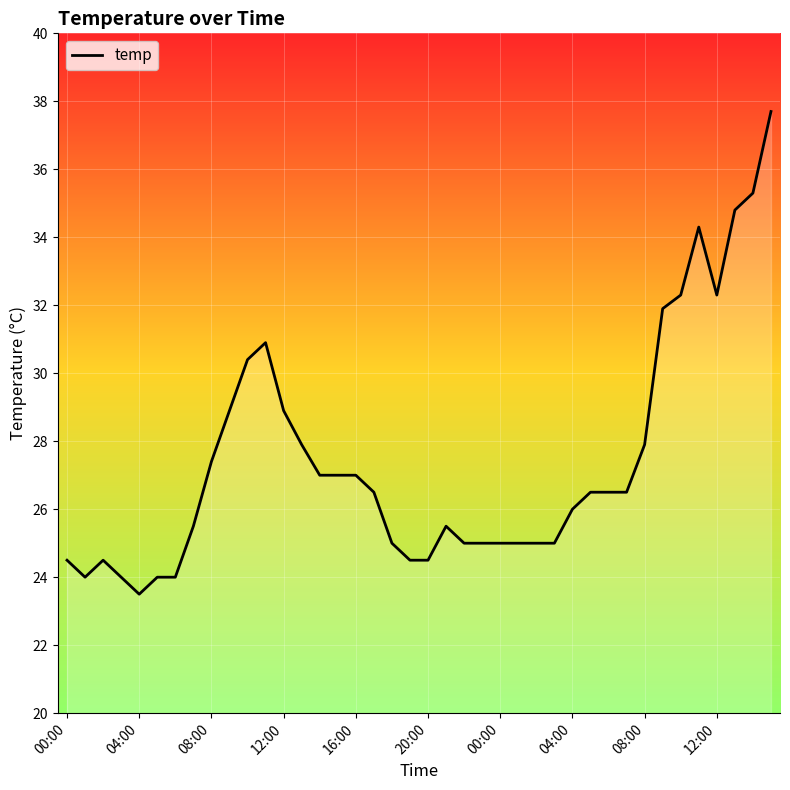

What is the greatest value displayed?

37.7